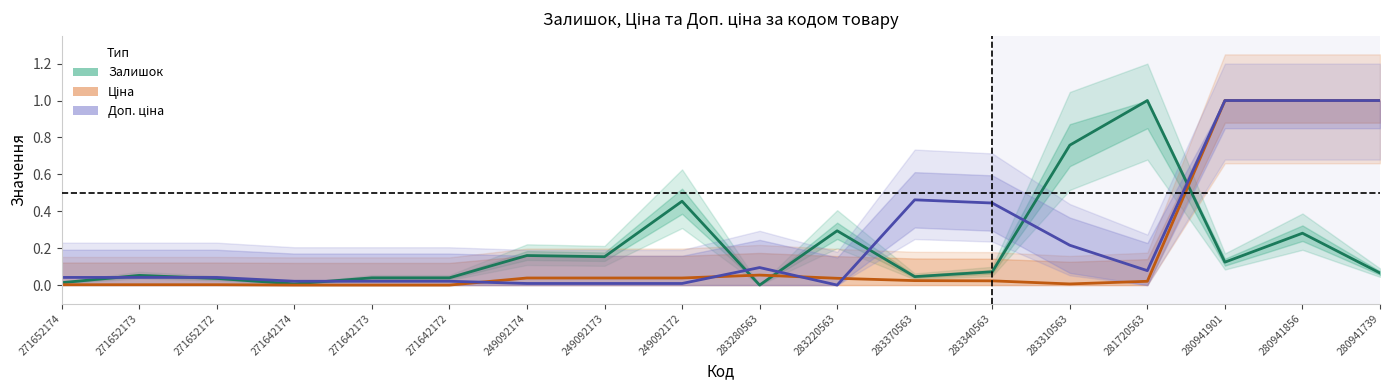

Reading right to left, list all the values displayed in this chart.

Залишок: 280941739=0.1	280941856=0.3	280941901=0.1	281720563=1.0	283310563=0.8	283340563=0.1	283370563=0.0	283220563=0.3	283280563=0.0	249092172=0.5	249092173=0.2	249092174=0.2	271642172=0.0	271642173=0.0	271642174=0.0	271652172=0.0	271652173=0.1	271652174=0.0
Ціна: 280941739=1.0	280941856=1.0	280941901=1.0	281720563=0.0	283310563=0.0	283340563=0.0	283370563=0.0	283220563=0.0	283280563=0.1	249092172=0.0	249092173=0.0	249092174=0.0	271642172=0.0	271642173=0.0	271642174=0.0	271652172=0.0	271652173=0.0	271652174=0.0
Доп. ціна: 280941739=1.0	280941856=1.0	280941901=1.0	281720563=0.1	283310563=0.2	283340563=0.4	283370563=0.5	283220563=0.0	283280563=0.1	249092172=0.0	249092173=0.0	249092174=0.0	271642172=0.0	271642173=0.0	271642174=0.0	271652172=0.0	271652173=0.0	271652174=0.0